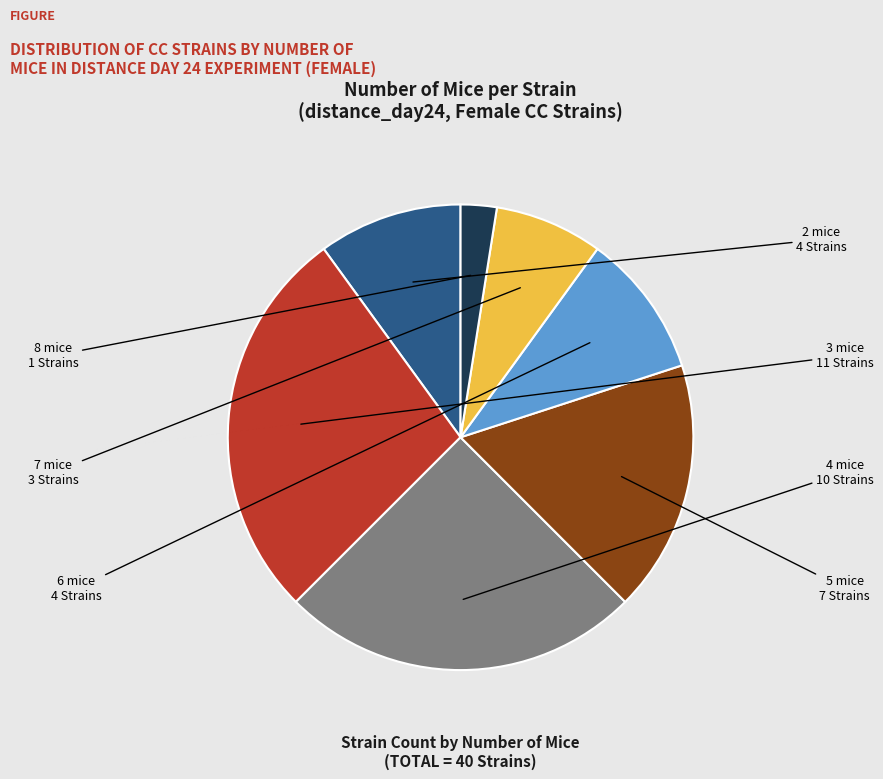

Does any single category account for the majority?

No